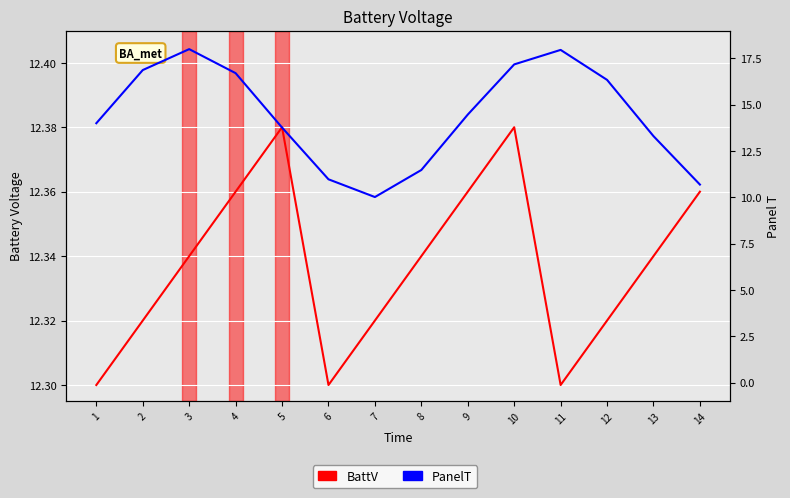

How many BattV values are between 12 and 13?

14